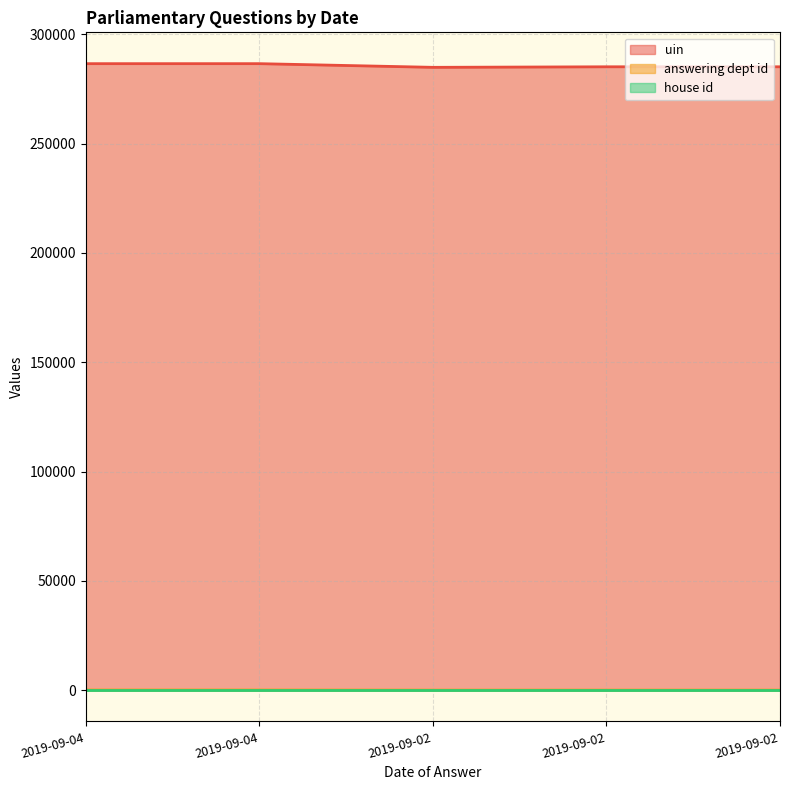

True or false: answering dept id and uin intersect in this chart.

False